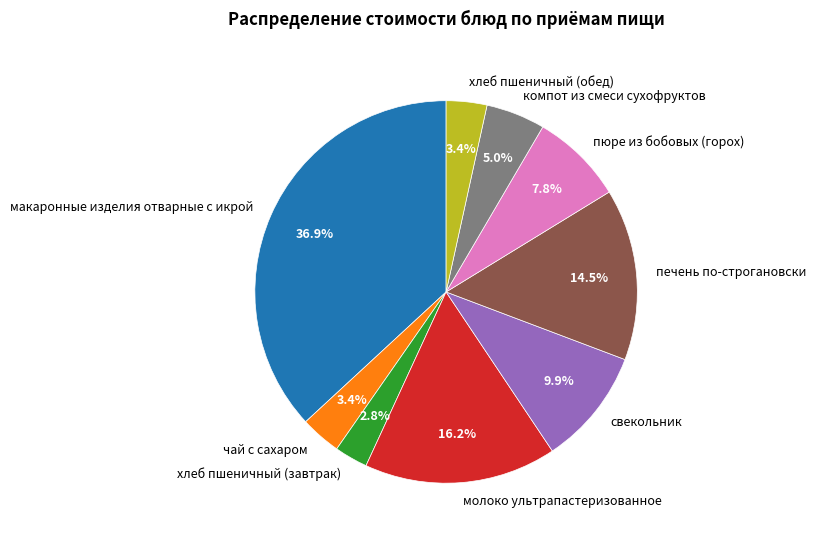

How many segments does this pie chart have?

9